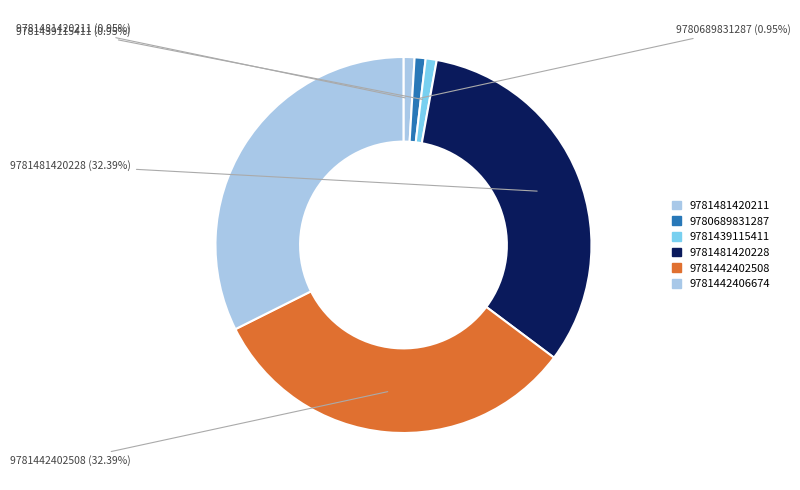

Which has a higher value, 9781481420228 or 9781442406674?

9781481420228